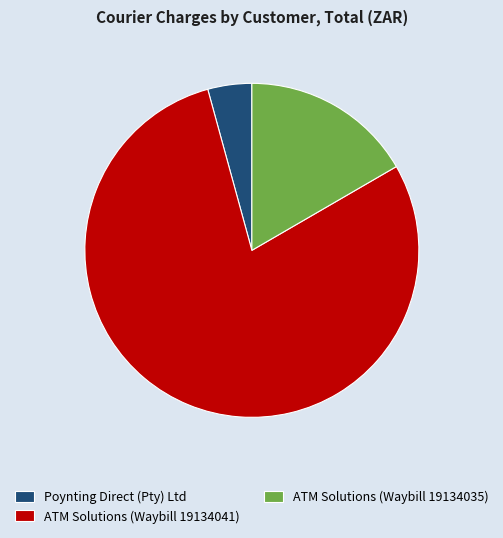

The ATM Solutions (Waybill 19134041) slice represents 79% of the pie. True or false?

True